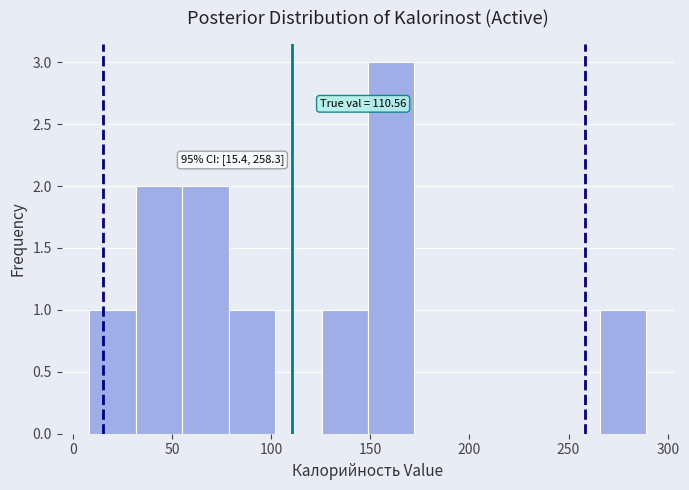

Which range on the x-axis has the tallest bar?

150 to 170